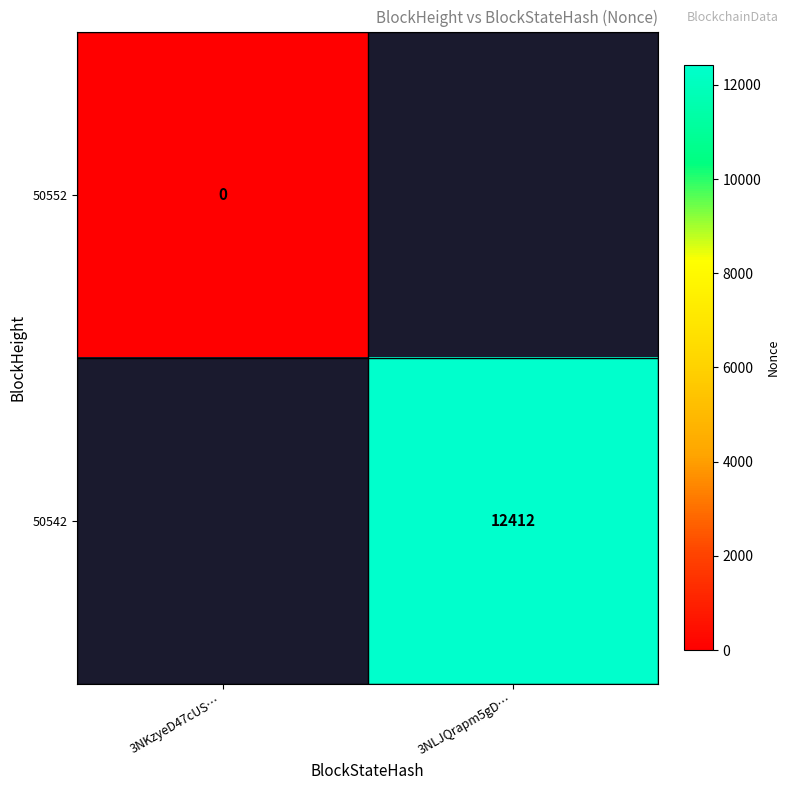

At how many categories does at least one series exceed 4099?

1